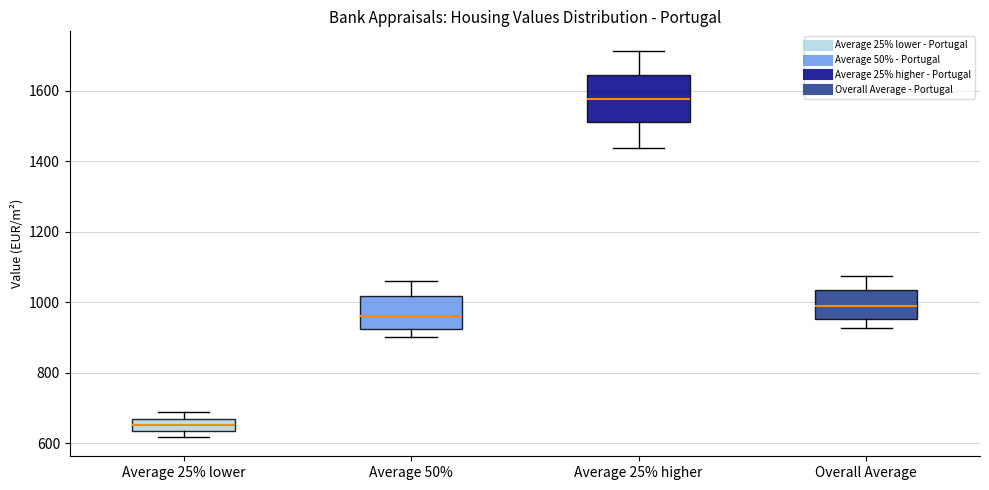

Where is the upper edge of the box for Average 25% lower on the y-axis? The values are not printed on the chart, so give them approximately, as read against the axis.

660